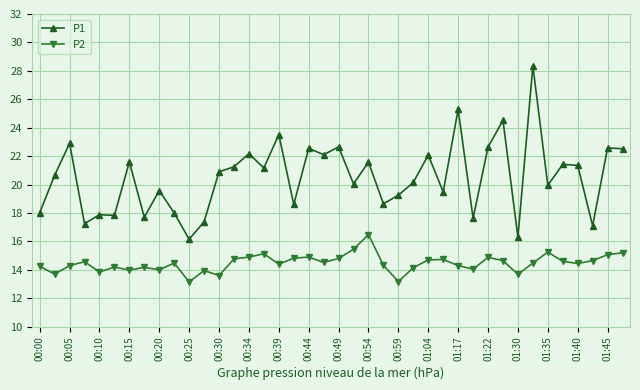

What is the value of the P2 point at the 24th from the left?

14.3